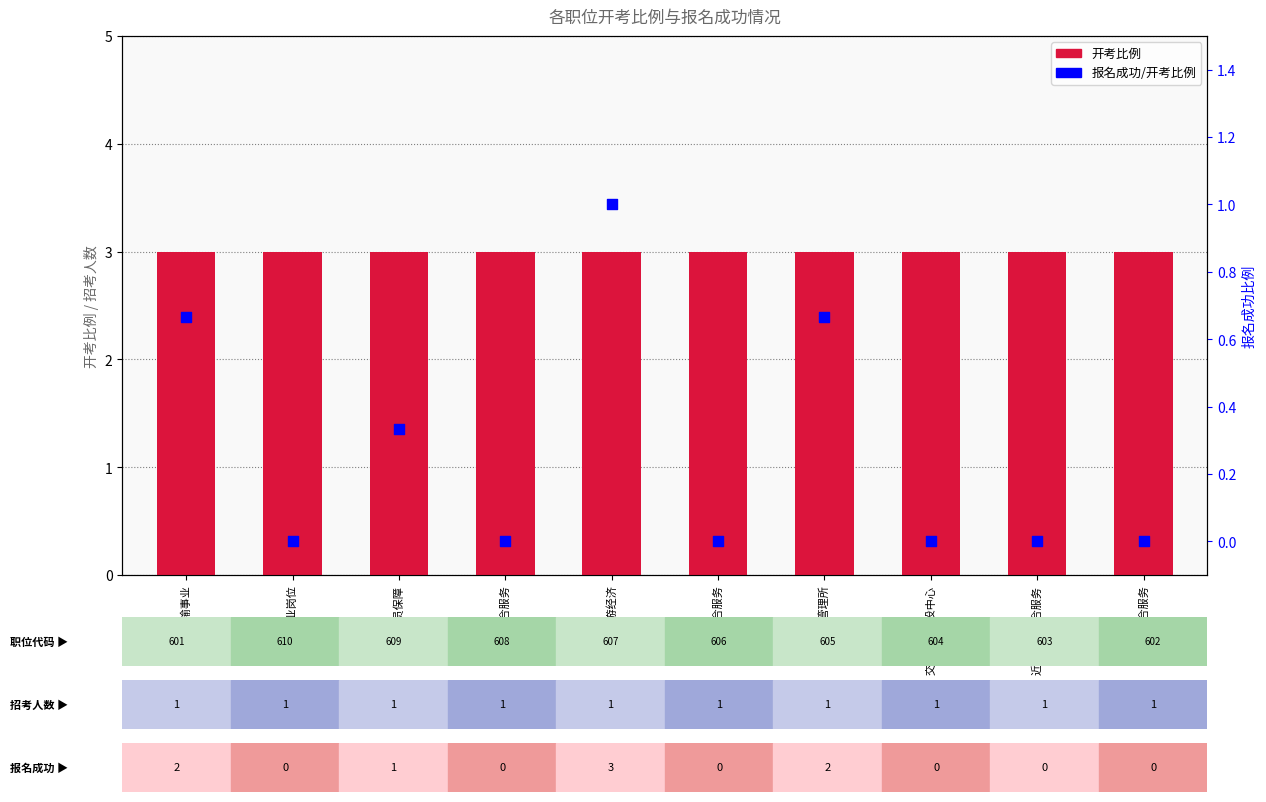

Which series has the widest spread of Y values?

报名成功/开考